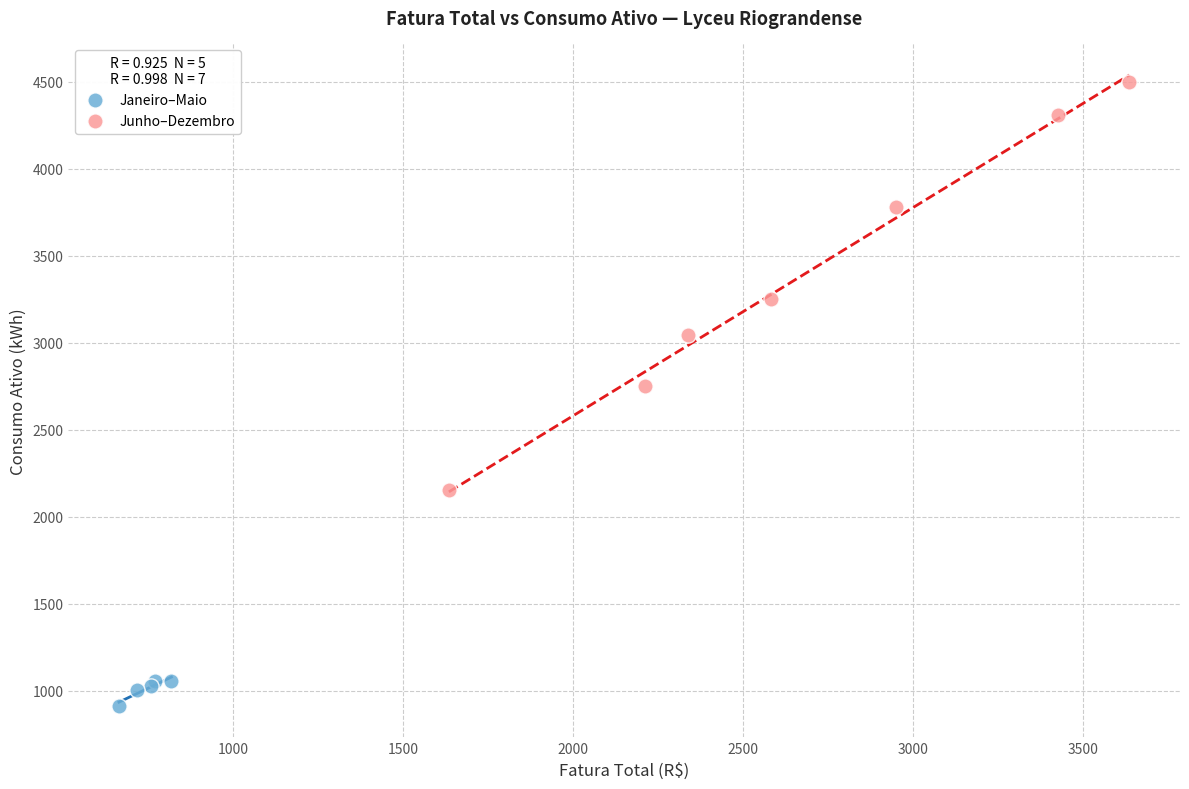

Which series contains the highest Y value?

Junho–Dezembro